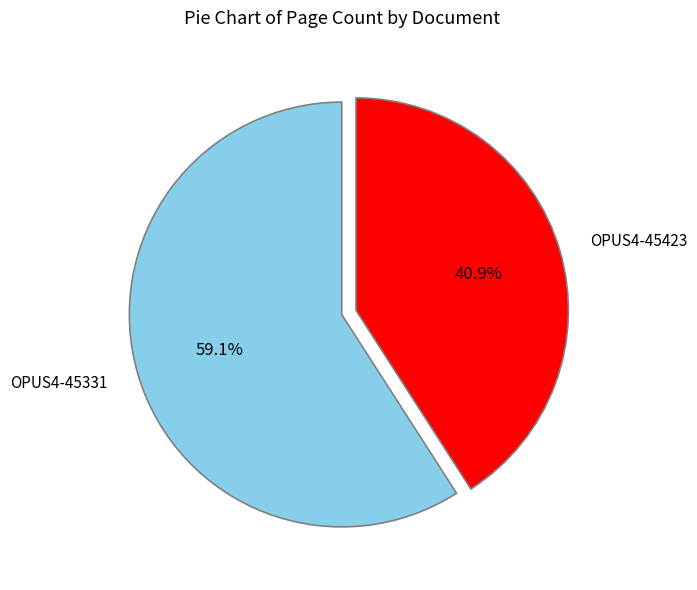

To the nearest percent, what is the average slice percentage?

50%